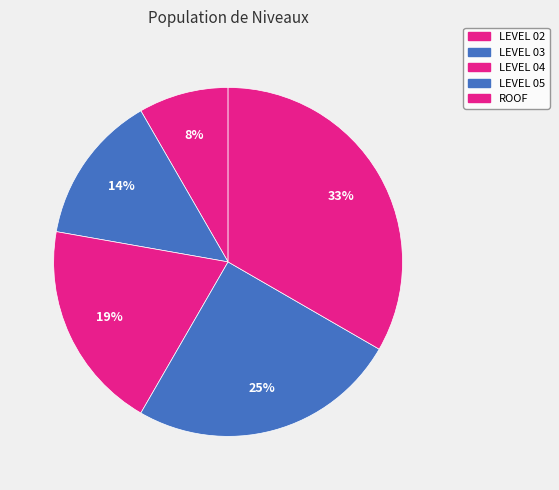

Does LEVEL 05 account for over 50% of the chart?

No